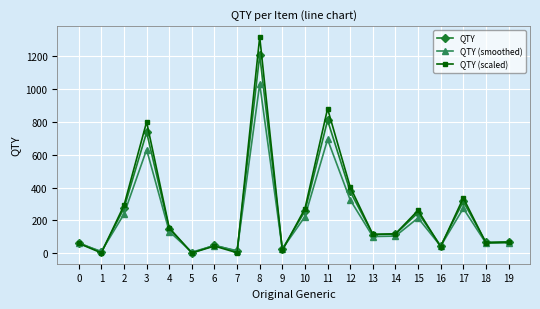

What is the sum of all QTY (smoothed) values?

4292.2